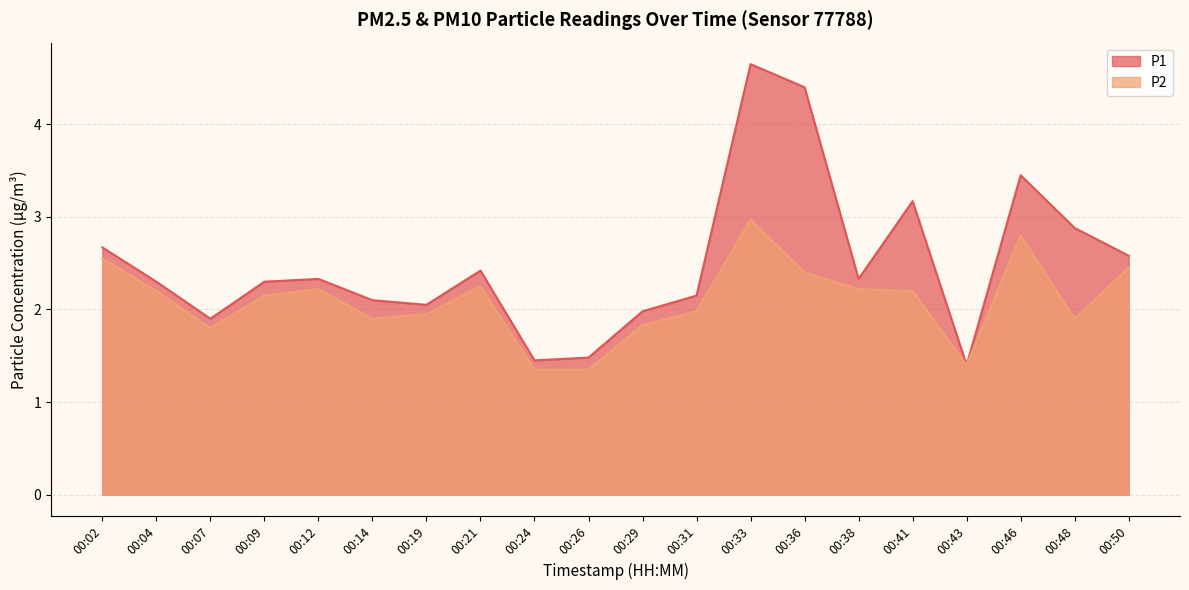

What is the greatest value displayed?

4.7